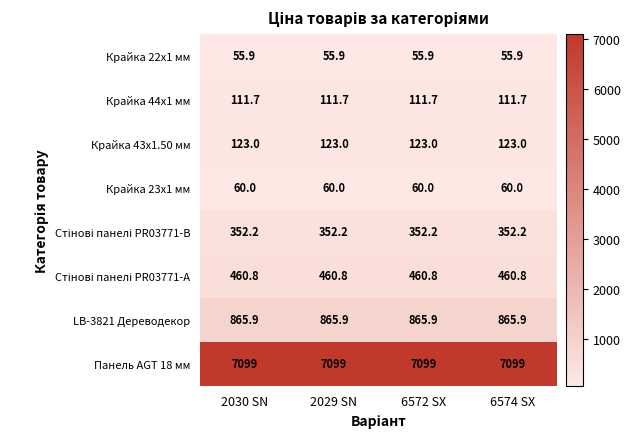

The Панель AGT 18 мм series shows 2910.5 at 2030 SN. True or false?

False